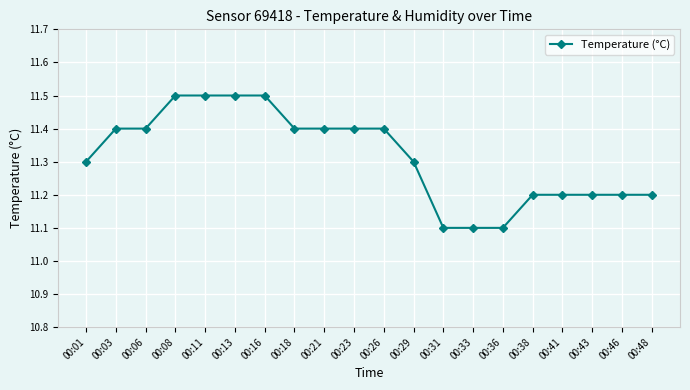

True or false: the data shows 11.2 at 00:43.

True